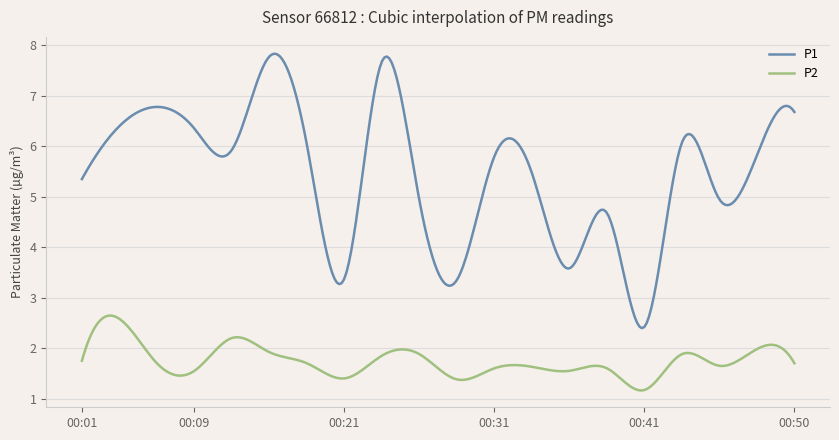

Rank the series by their average value, from lowest to highest.

P2, P1